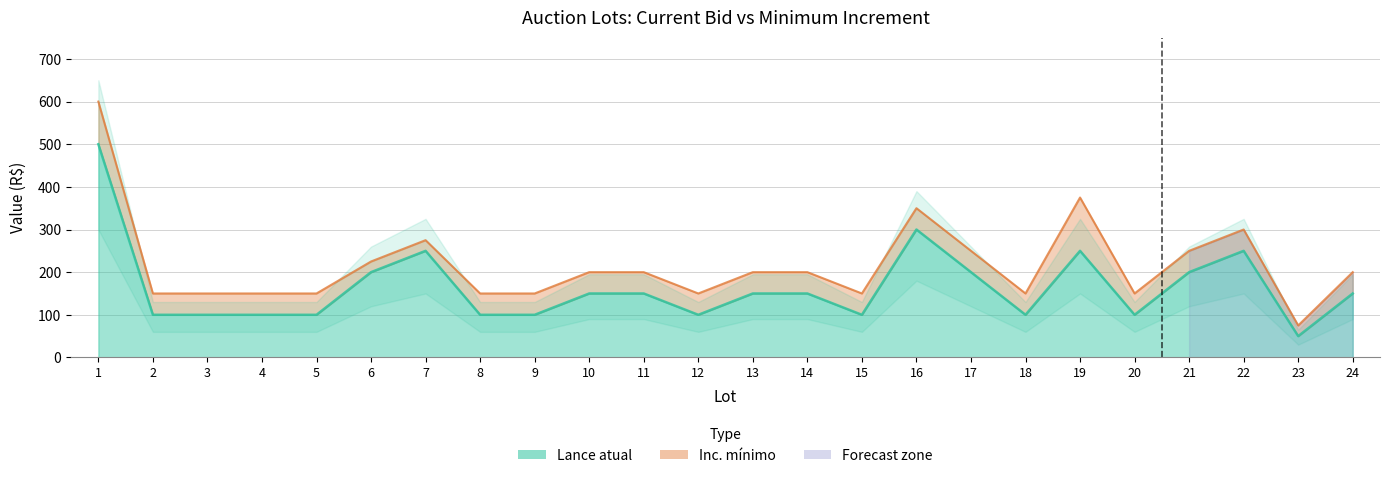

How many values are between 100 and 200?

18